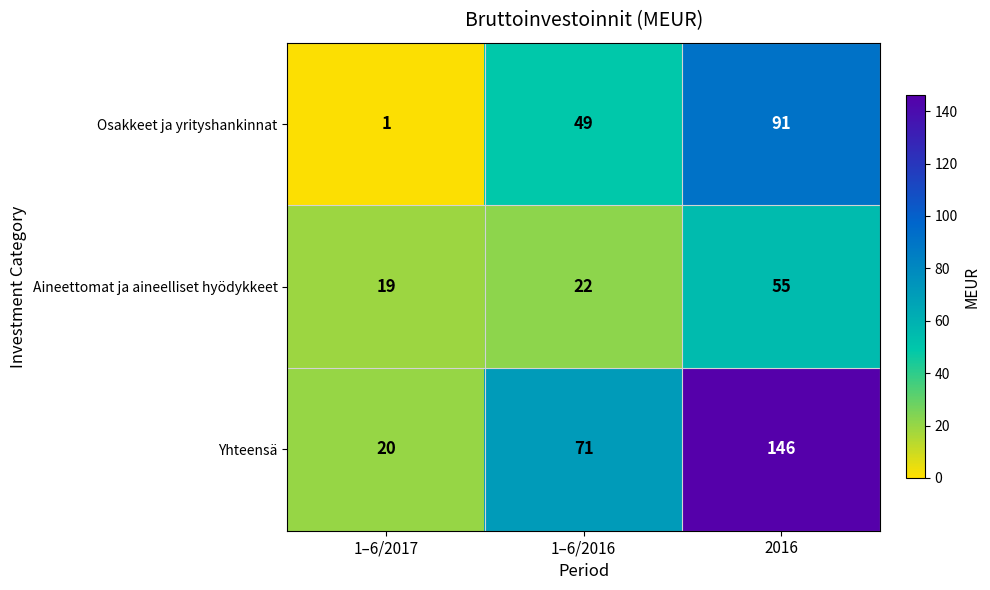

Is it true that Osakkeet ja yrityshankinnat equals 49 at 1–6/2016?

True